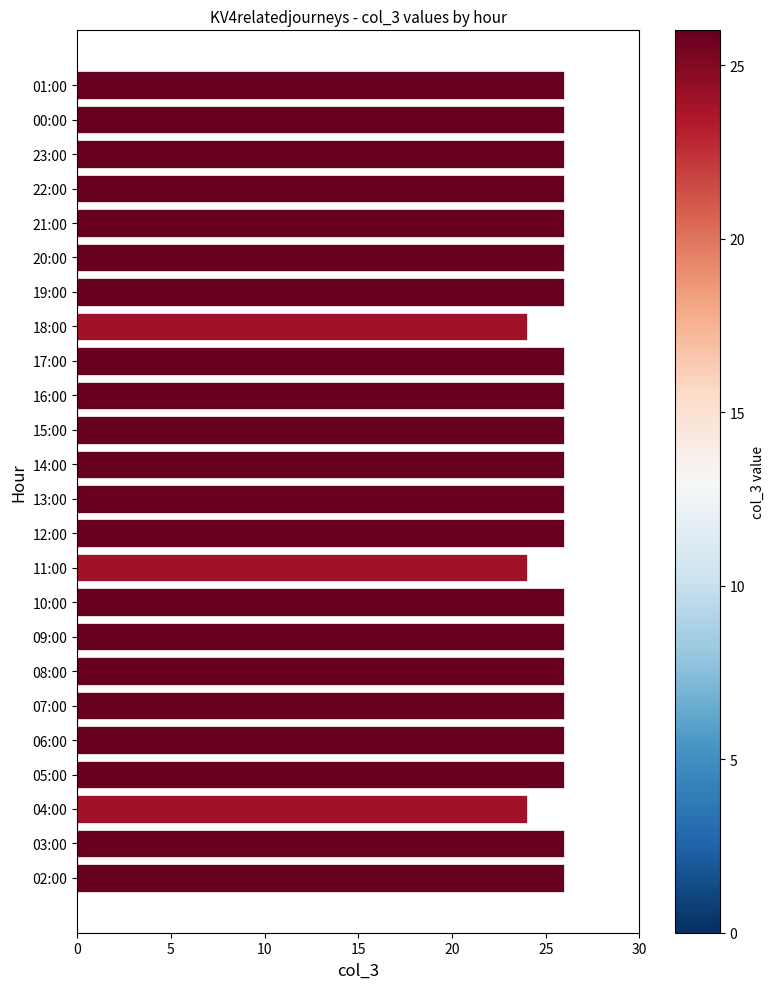

What is the average value?

26